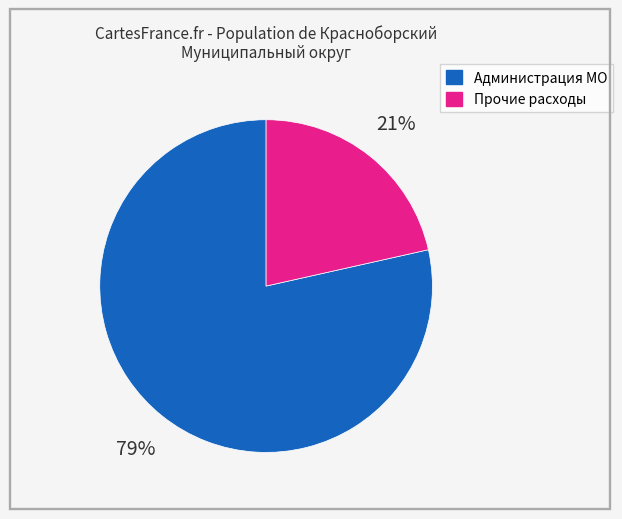

To the nearest percent, what is the average slice percentage?

50%